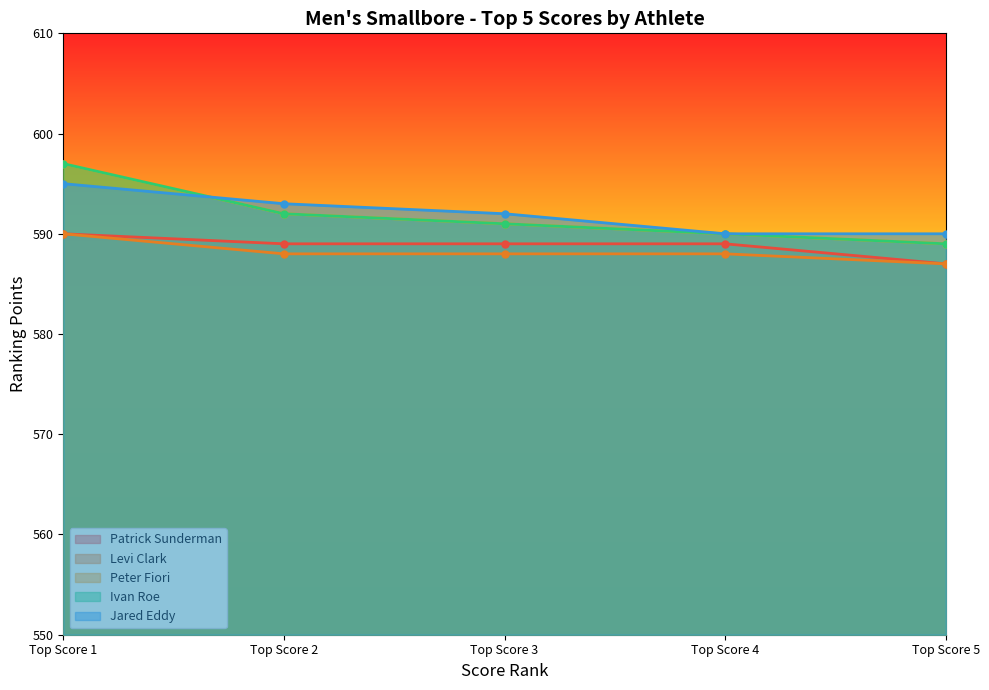

True or false: Ivan Roe and Patrick Sunderman cross at least once.

False